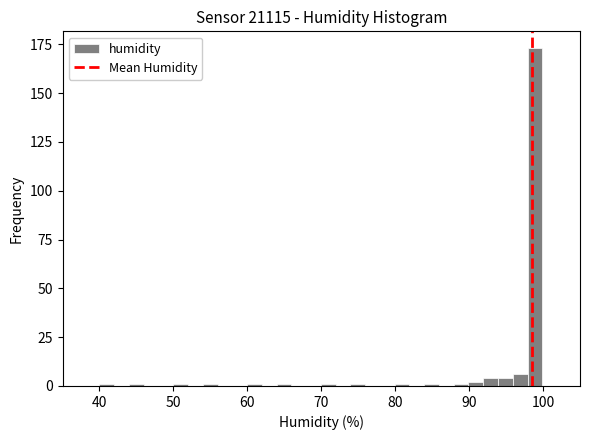

Around what value on the x-axis is the tallest bar? Give the approximate position of its centre, as read against the axis.

99